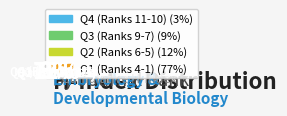

Is Rank 6 the majority of the pie?

No